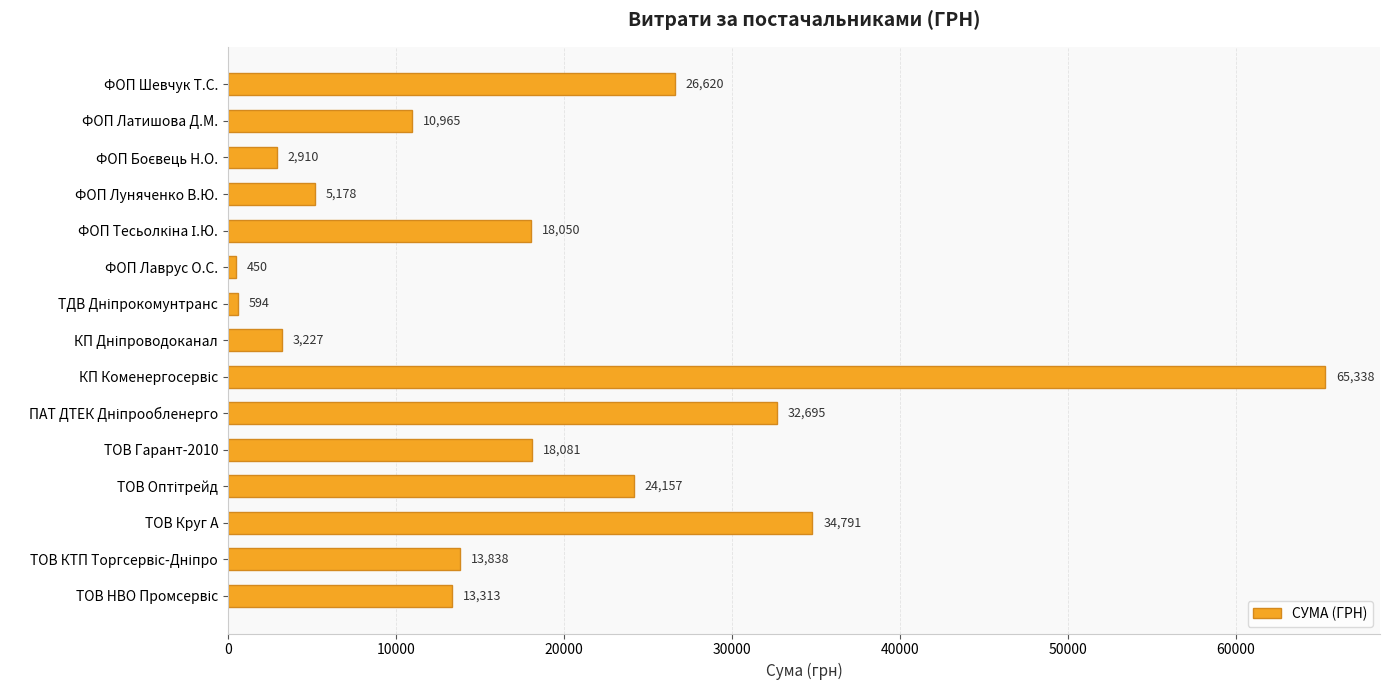

Which has a higher value, ФОП Луняченко В.Ю. or ФОП Шевчук Т.С.?

ФОП Шевчук Т.С.